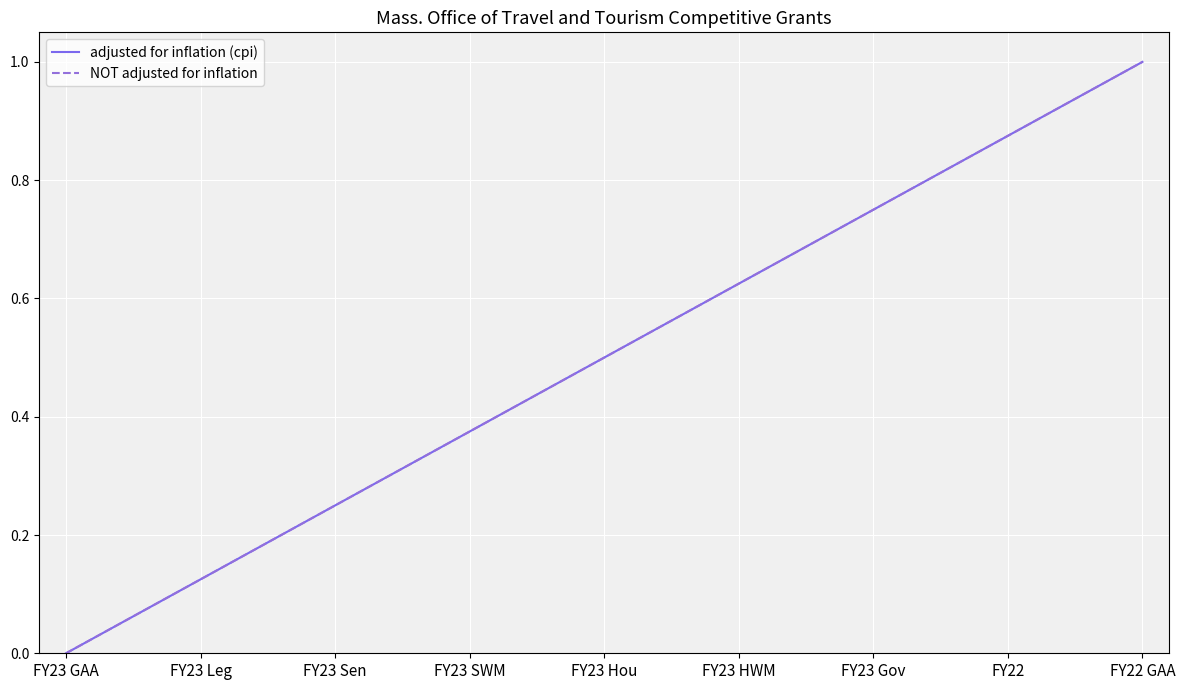

Reading left to right, list all the values displayed in this chart.

adjusted for inflation (cpi): 0.0	0.1	0.2	0.4	0.5	0.6	0.8	0.9	1.0
NOT adjusted for inflation: 0.0	0.1	0.2	0.4	0.5	0.6	0.8	0.9	1.0